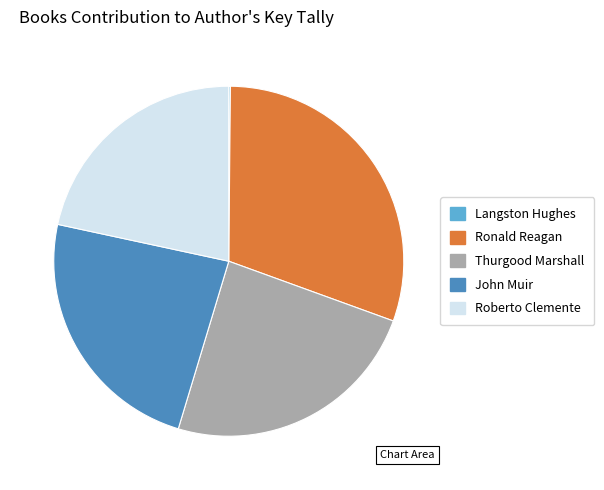

Is it true that Thurgood Marshall is 24% of the pie?

True